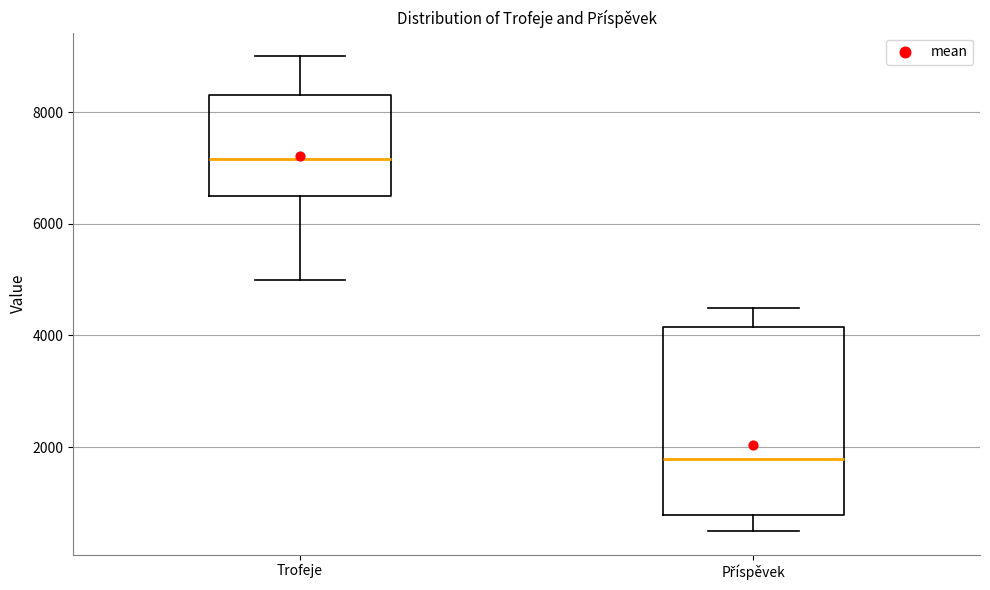

Which box has the lowest median line?

Příspěvek